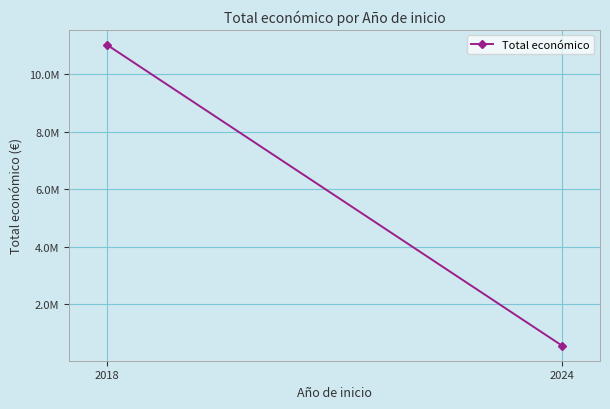

Which category has the highest value across all series?

2018